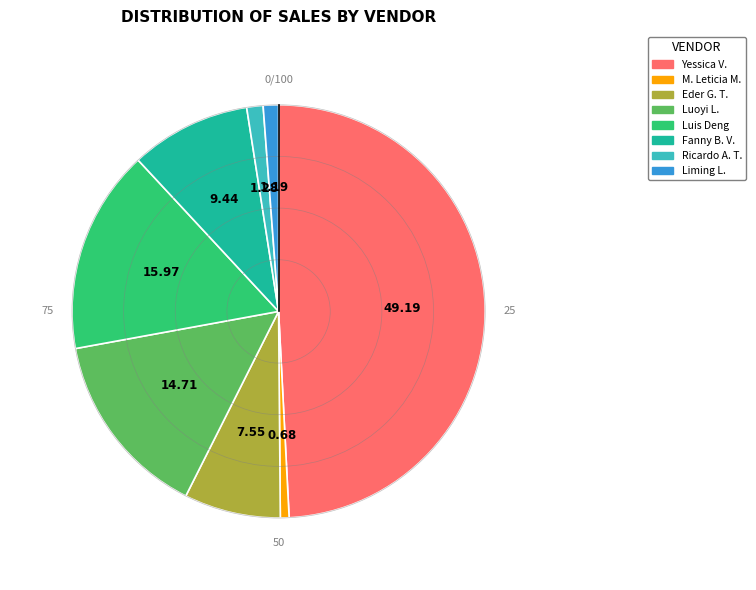

Does M. Leticia M. represent more than half of the total?

No